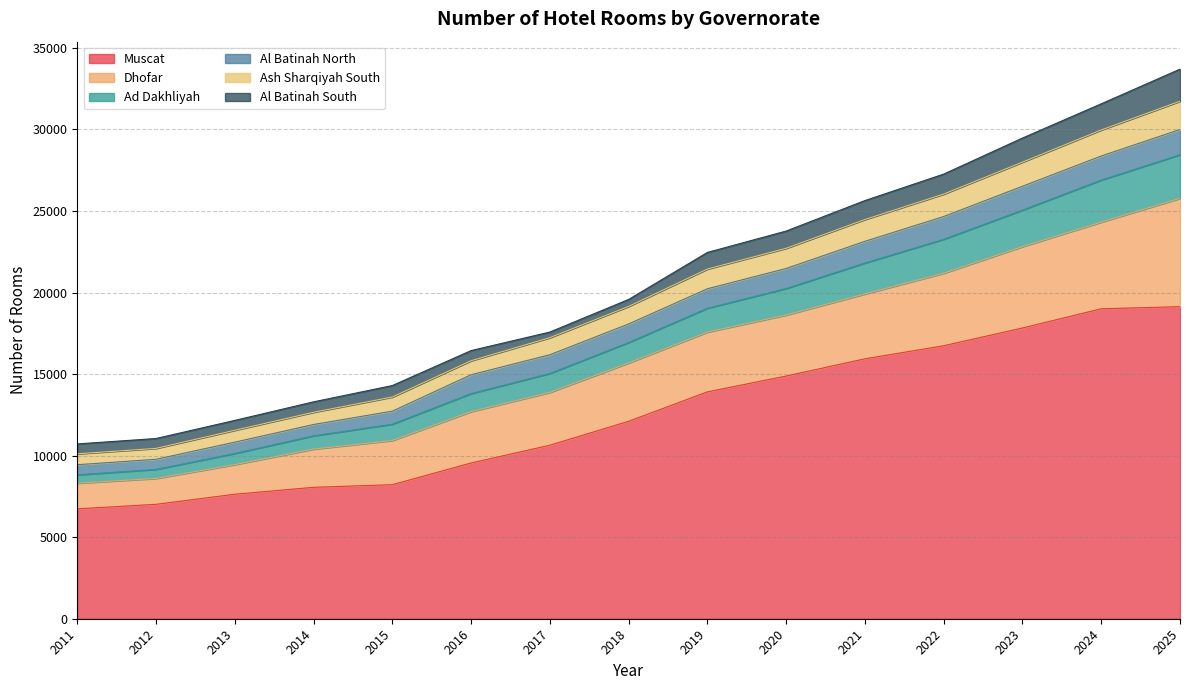

At how many categories does at least one series exceed 32395?

1